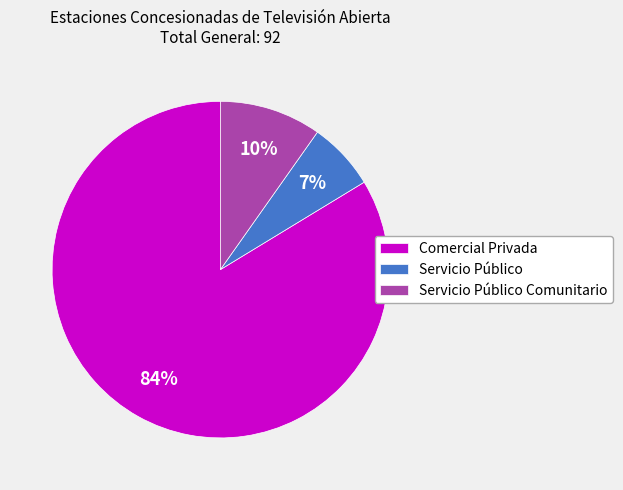

Which category has the smallest portion of the pie?

Servicio Público